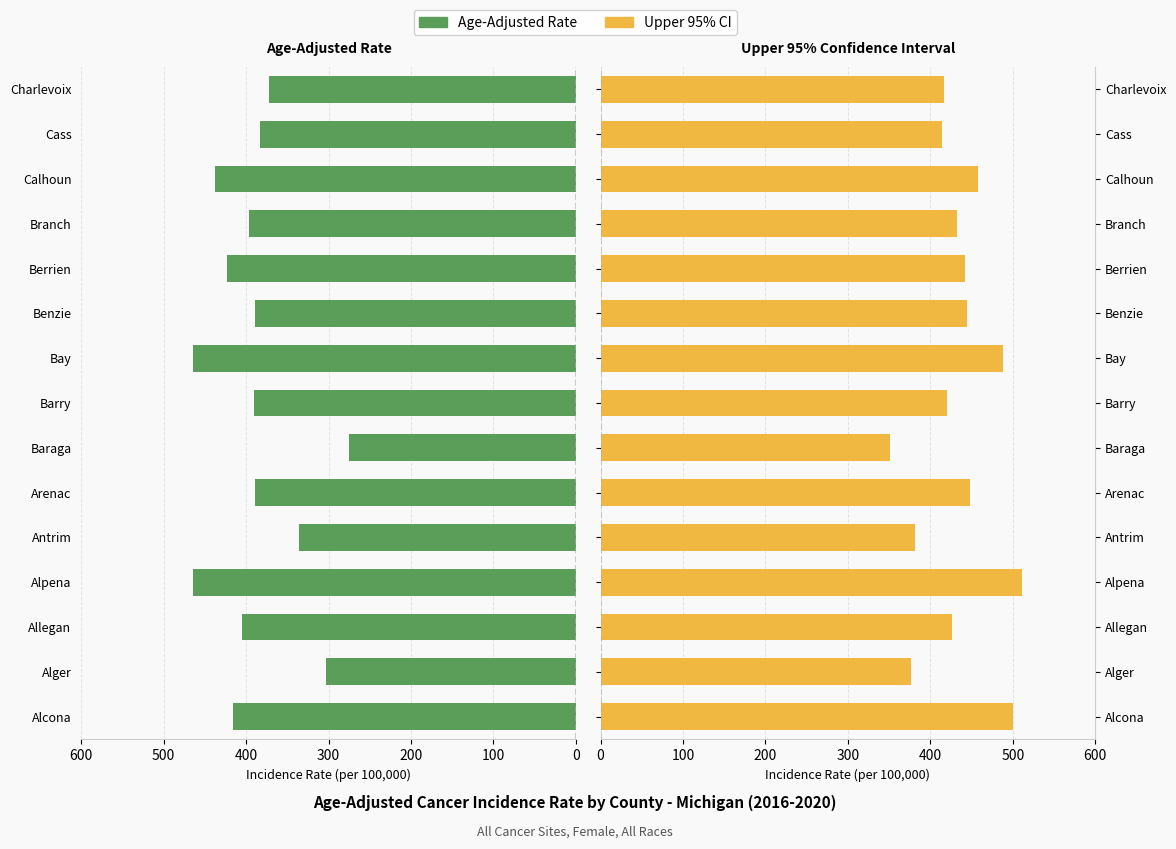

Which series changed the most between Alpena and Charlevoix?

Upper 95% CI